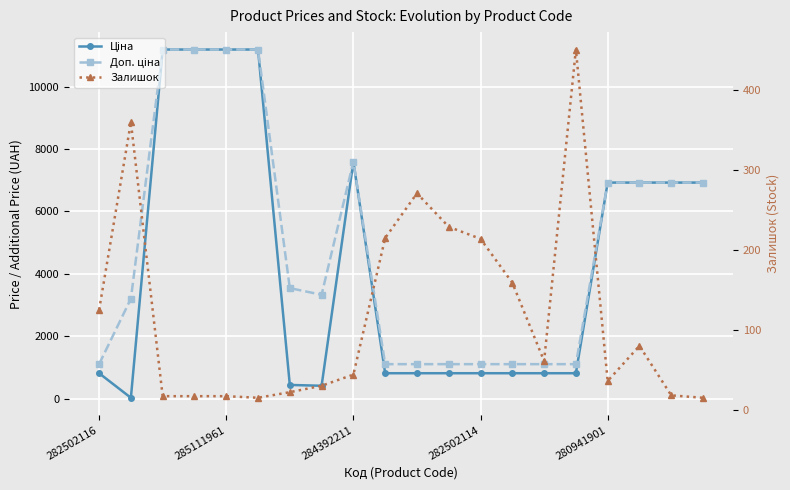

What value does the Залишок series have at 13?

159.0